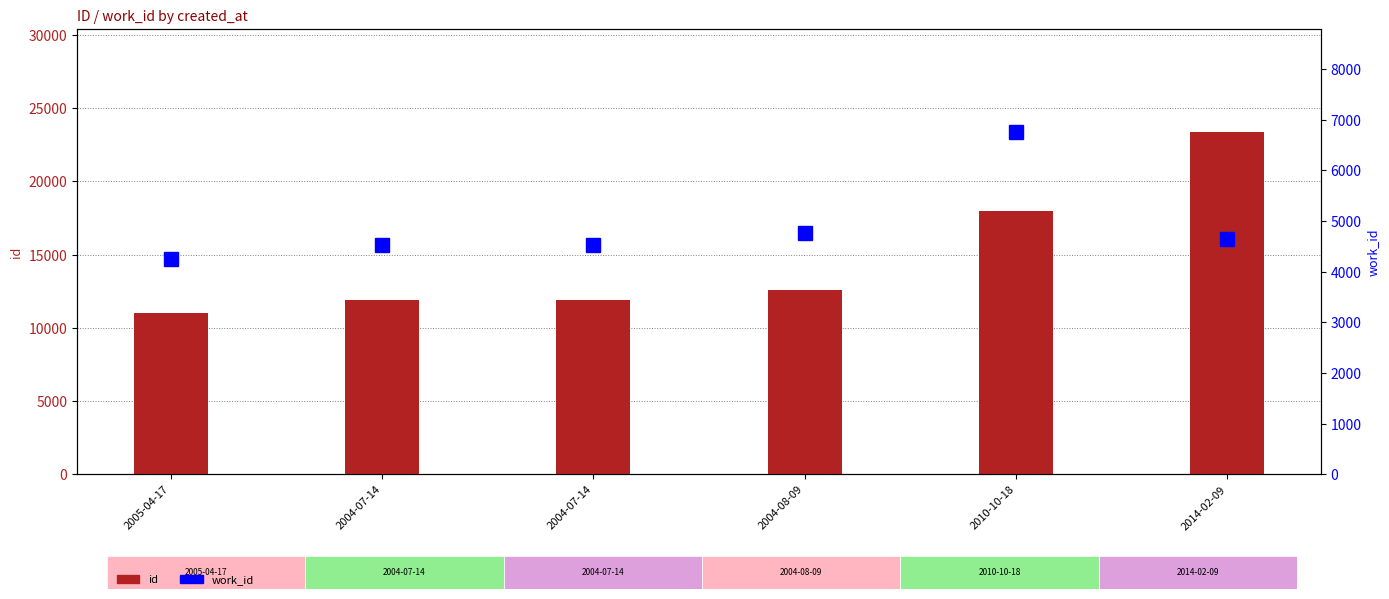

Reading left to right, list all the values displayed in this chart.

id: 11036	11912	11913	12584	18002	23401
work_id: 4244	4529	4529	4754	6764	4643